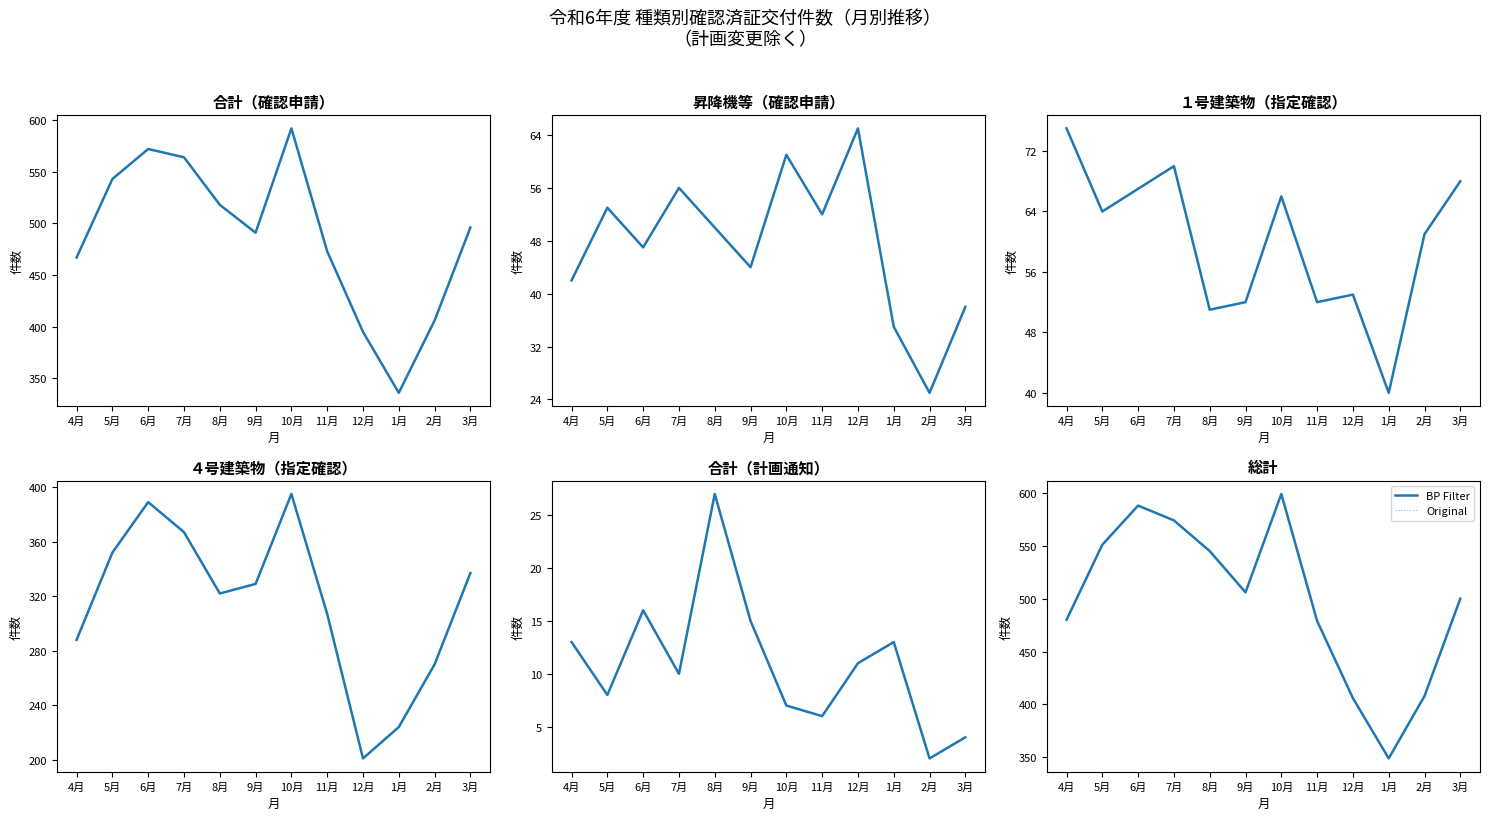

What is the average value of the BP Filter series?

499